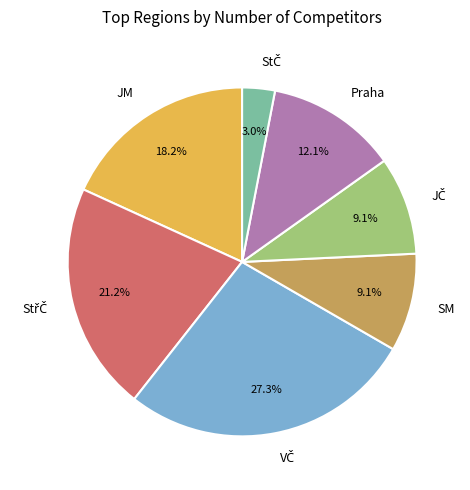

How many segments does this pie chart have?

7